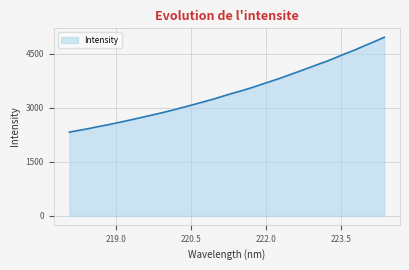

What is the smallest value displayed?

2327.1